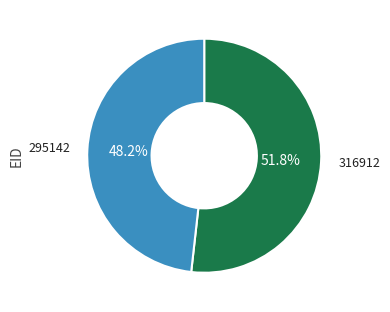

Is there a majority slice in this chart?

Yes